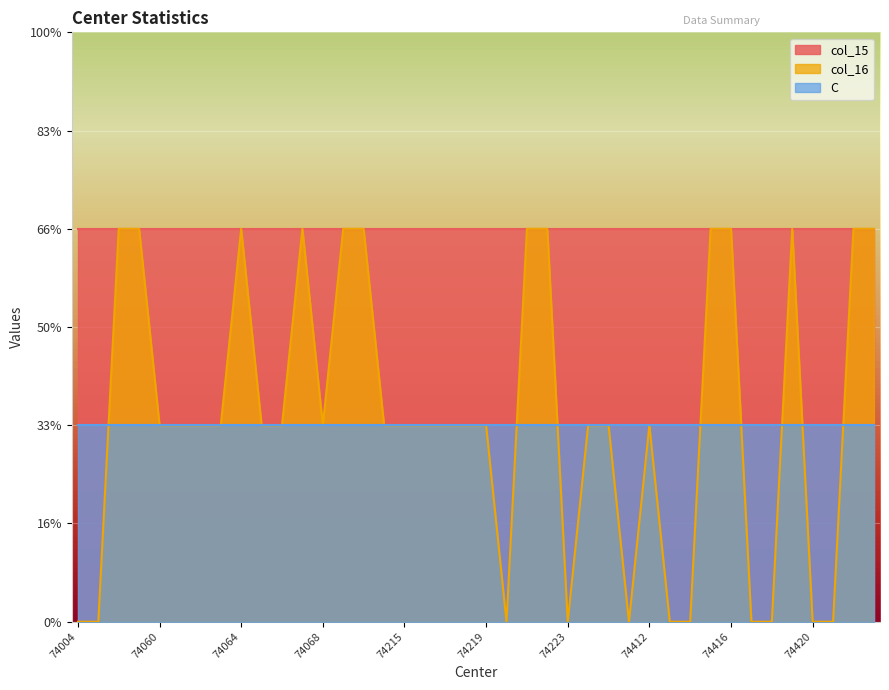

At how many categories does at least one series exceed 0?

40